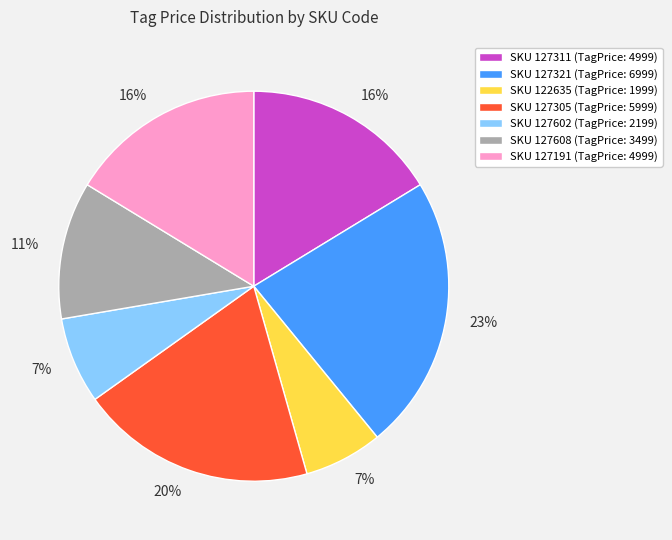

Is SKU 122635 (TagPrice: 1999) the majority of the pie?

No